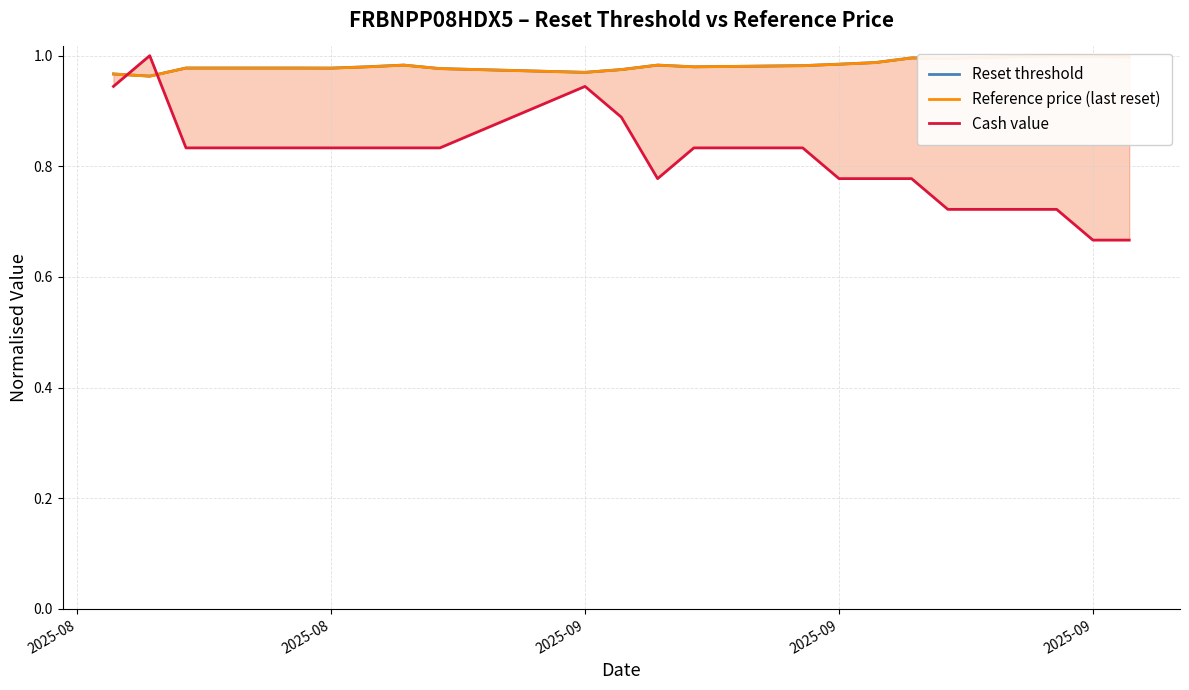

What is the sum of all Reference price (last reset) values?

19.7